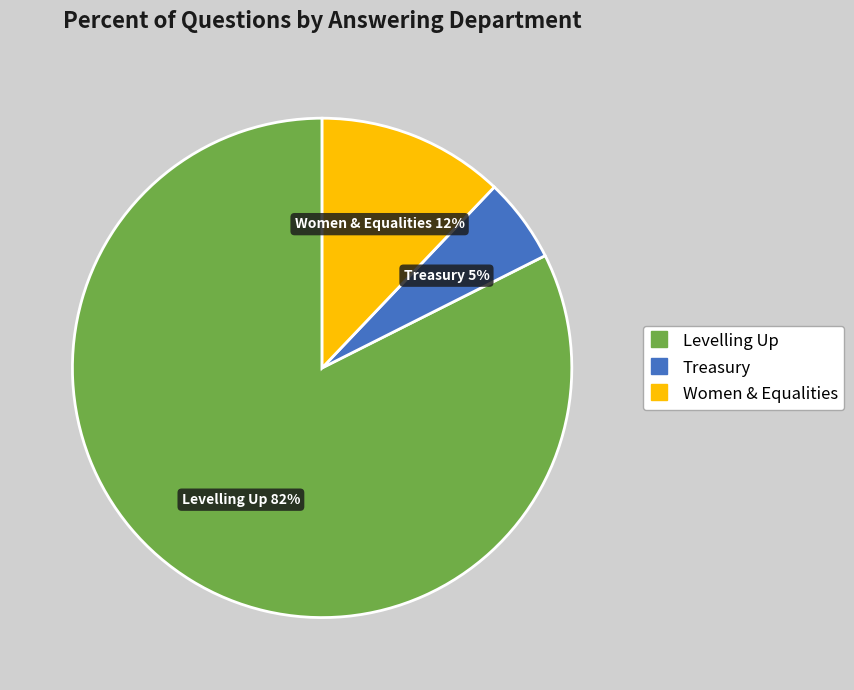

To the nearest percent, what is the average slice percentage?

33%